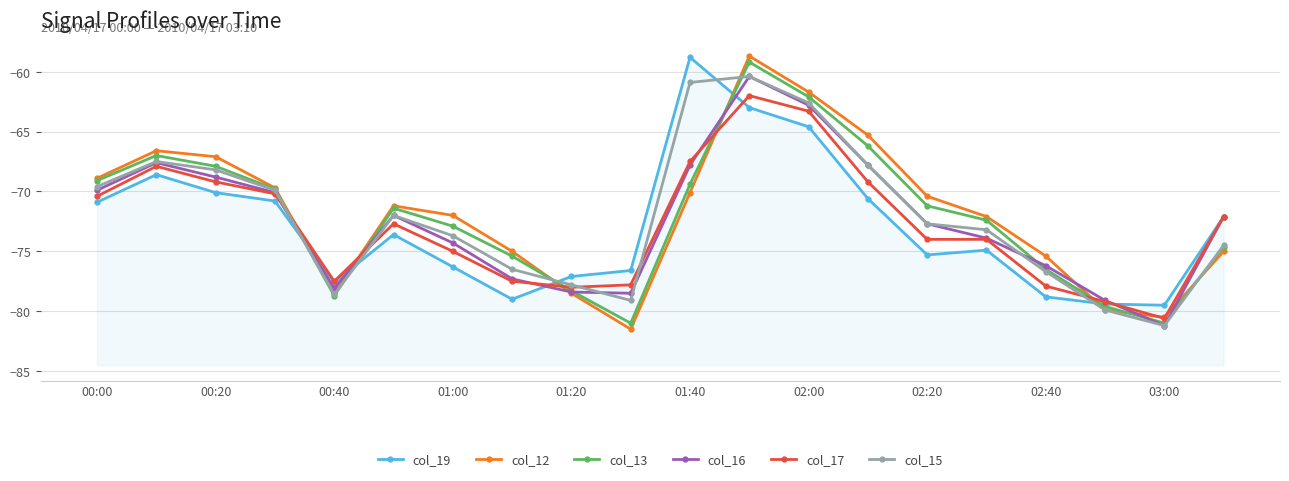

How many data points does each series have?

20